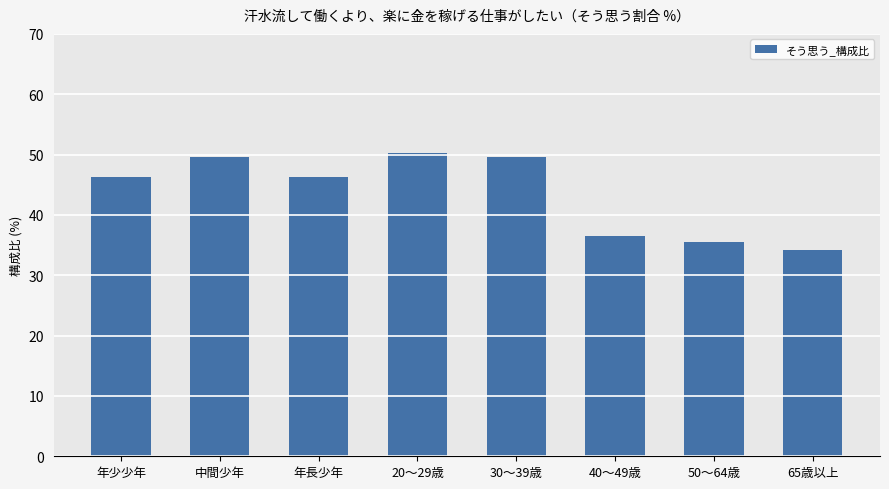

What is the maximum value shown in the chart?

50.3